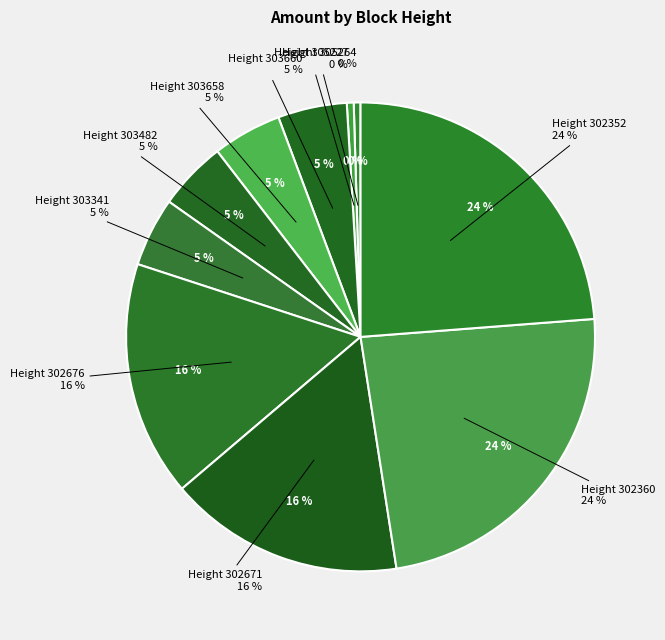

To the nearest percent, what is the average slice percentage?

10%